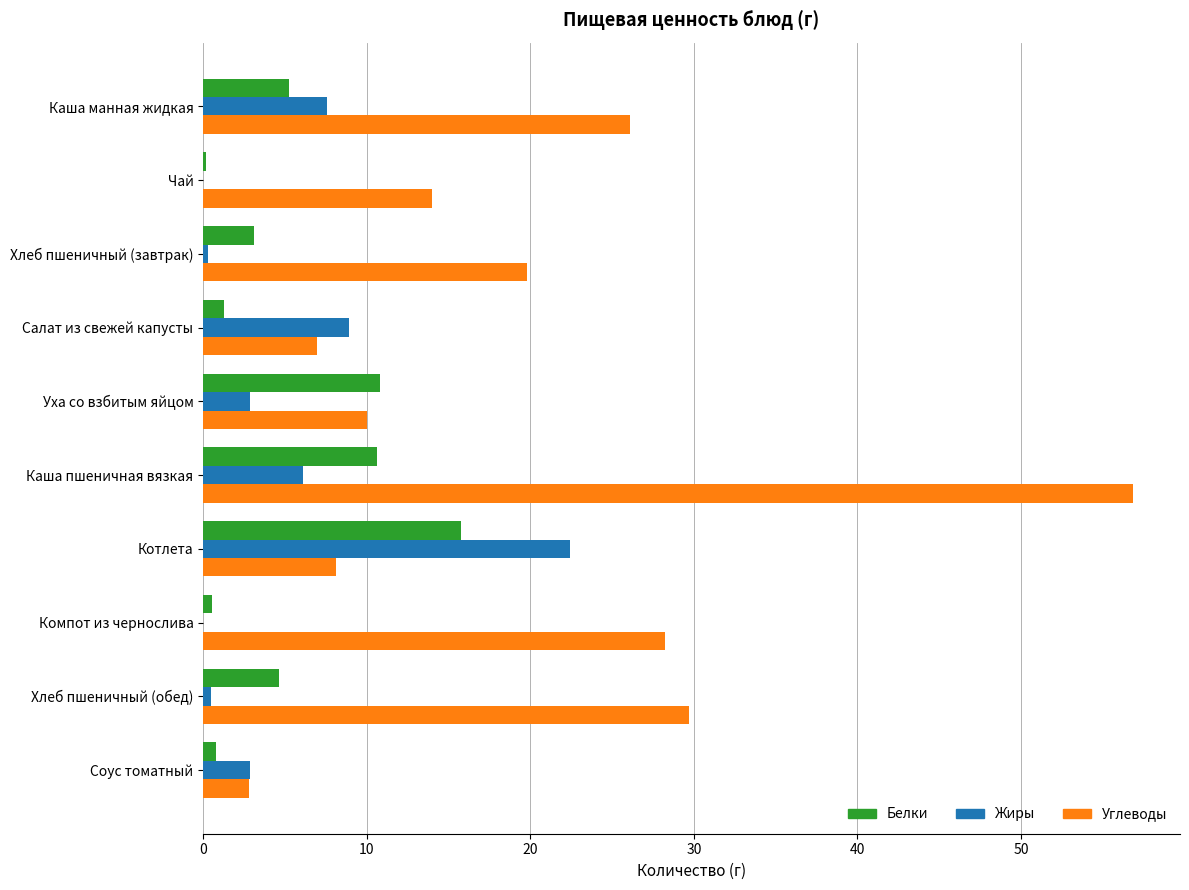

What are all the series names shown in the legend?

Белки, Жиры, Углеводы